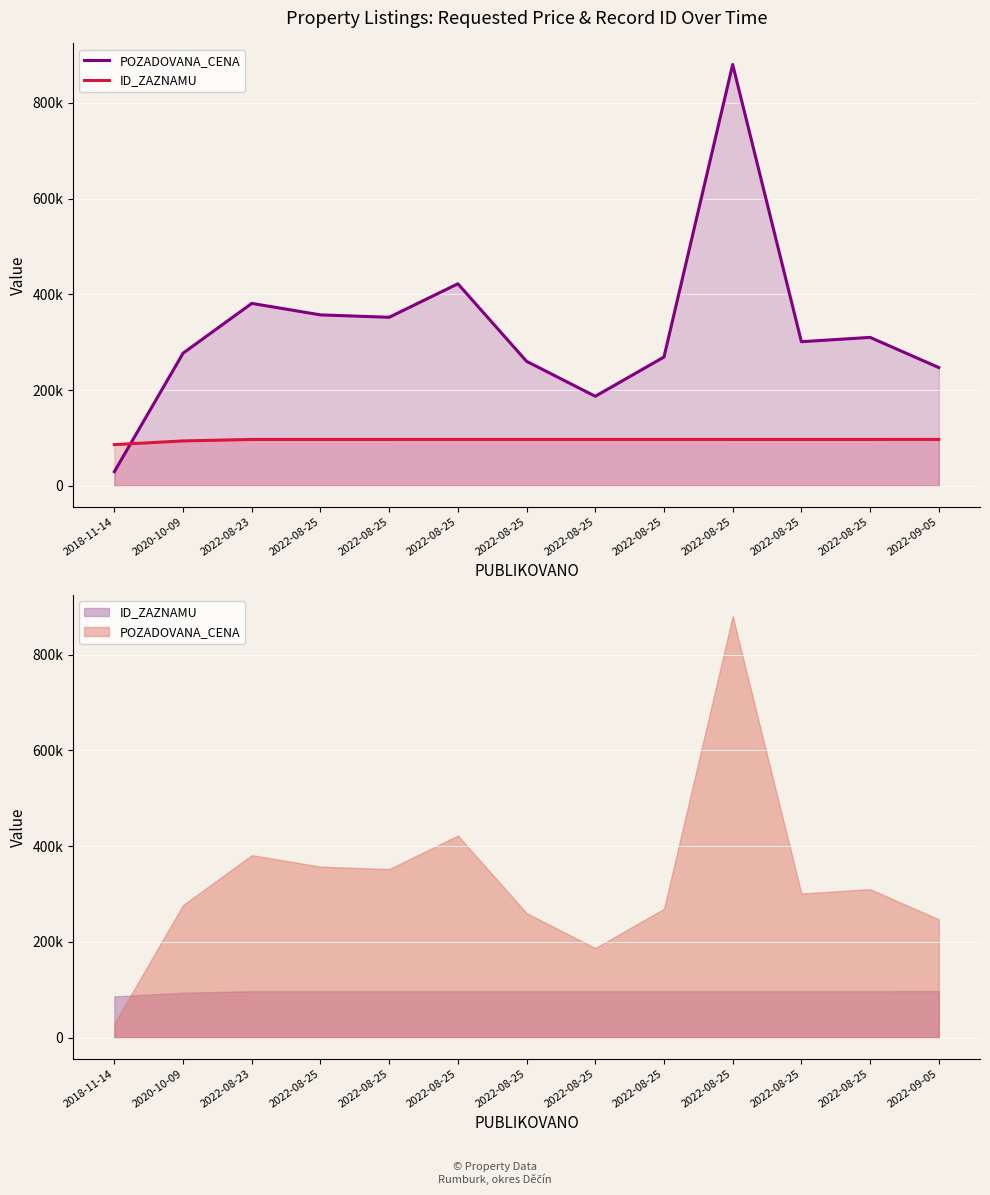

Which series has the largest total across all categories?

POZADOVANA_CENA